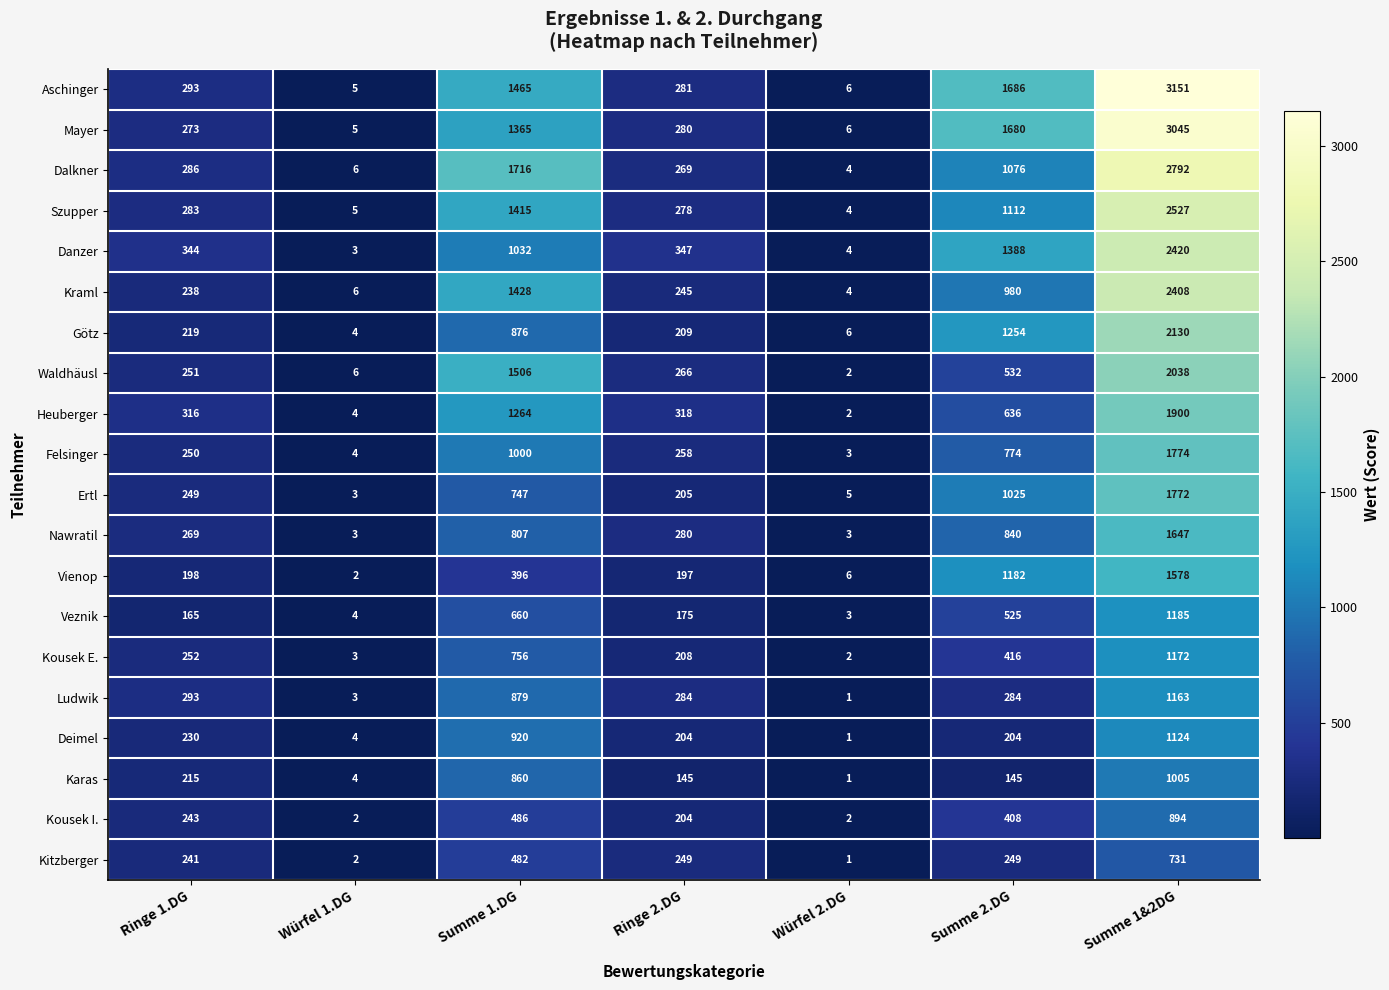

What is the difference between the maximum and second lowest values in the Kitzberger series?

729